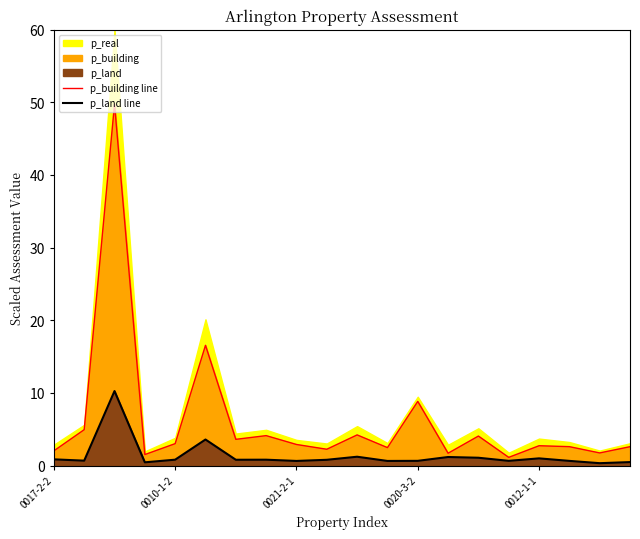

What is the total value across all series at 5?

20.1